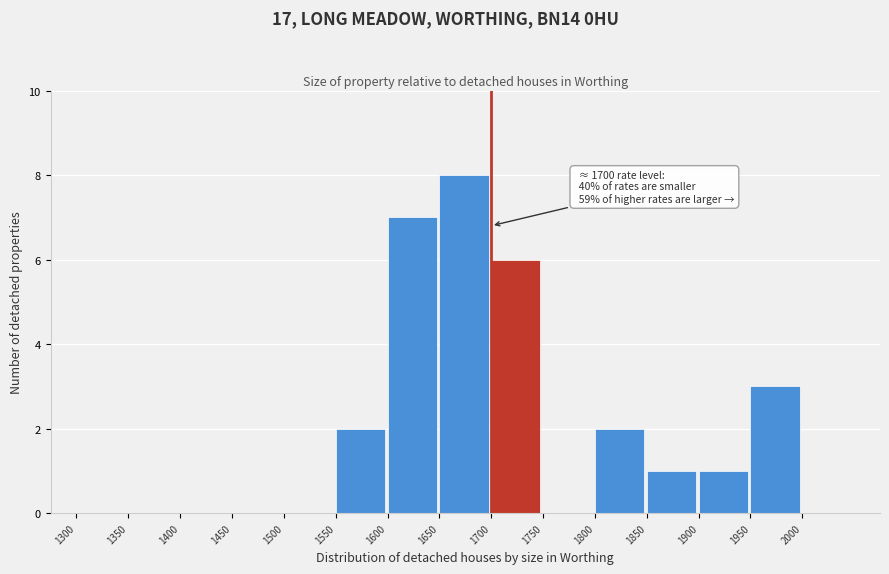

Which range on the x-axis has the tallest bar?

1650 to 1700